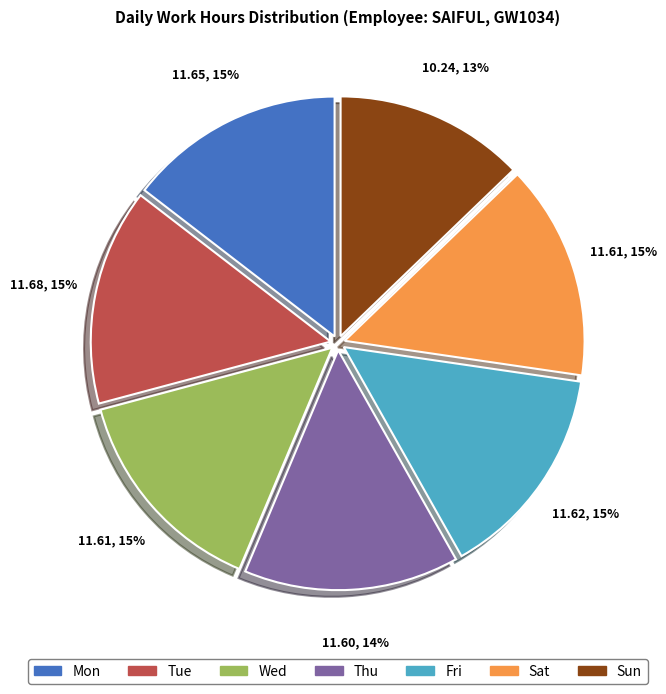

How many segments does this pie chart have?

7